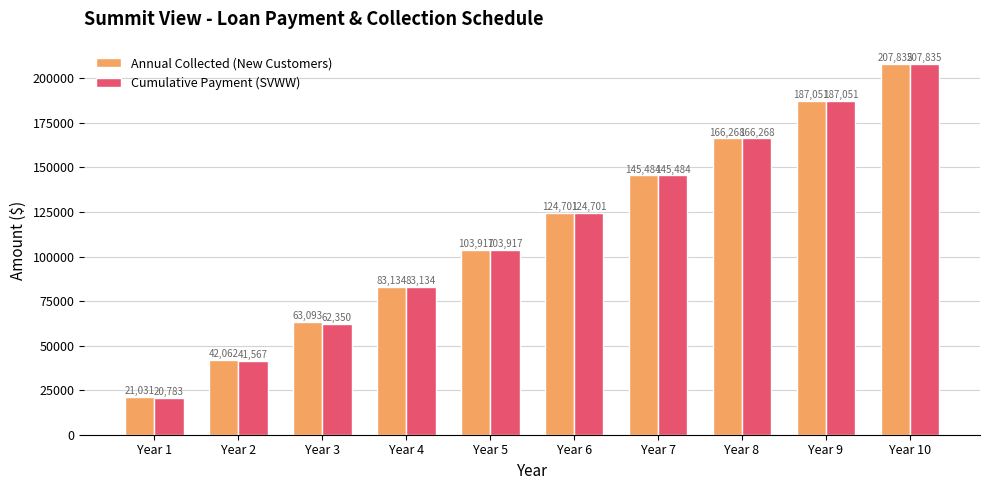

Are the bars grouped side by side (vs. stacked)?

Yes